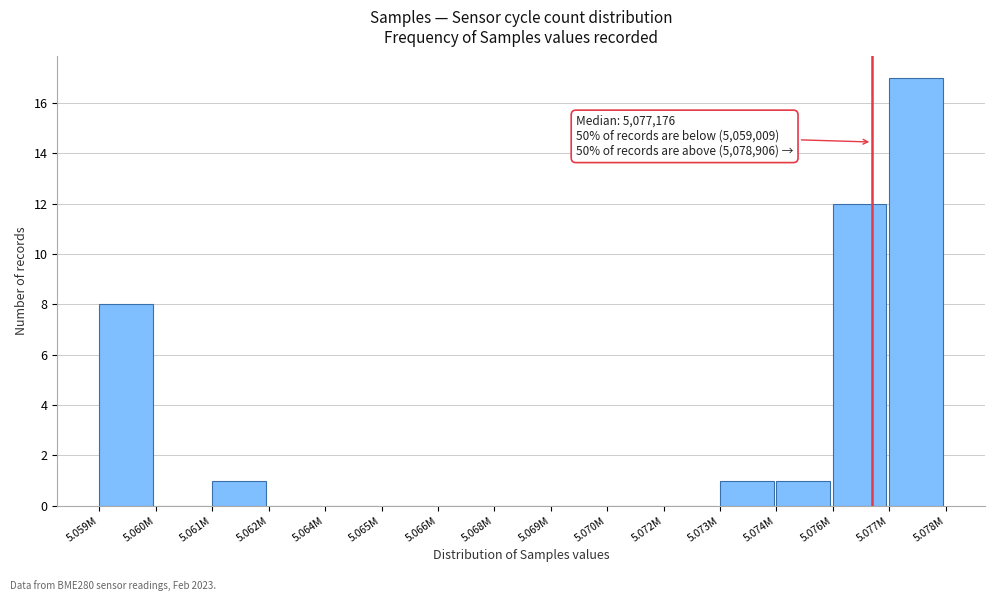

Reading left to right, transcribe all the data shown in this chart.

5.059M=8	5.060M=0	5.061M=1	5.062M=0	5.064M=0	5.065M=0	5.066M=0	5.068M=0	5.069M=0	5.070M=0	5.072M=0	5.073M=1	5.074M=1	5.076M=12	5.077M=17